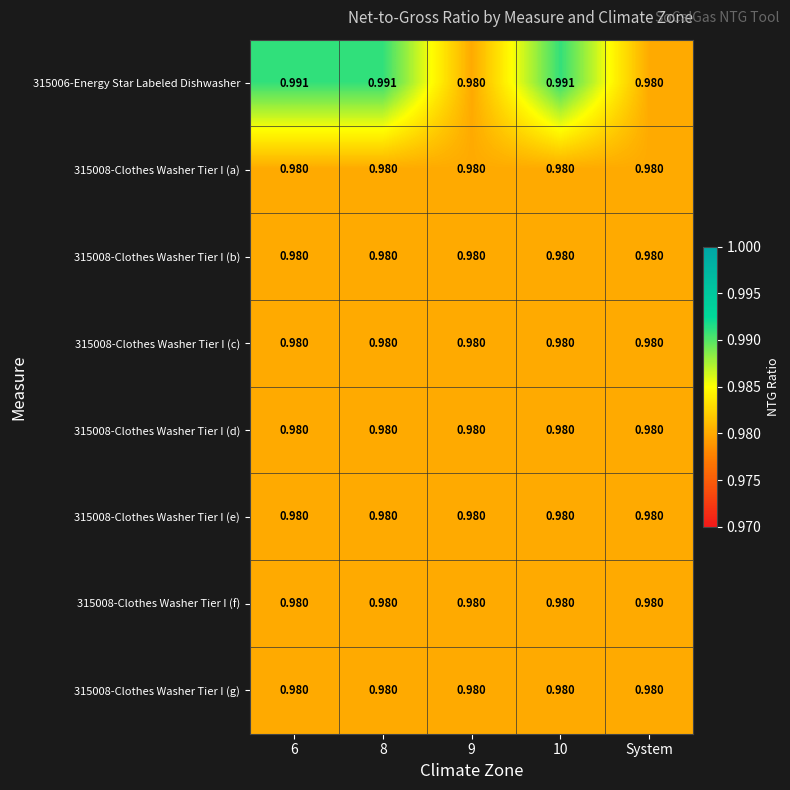

Which series changed the most between 8 and 9?

315006-Energy Star Labeled Dishwasher